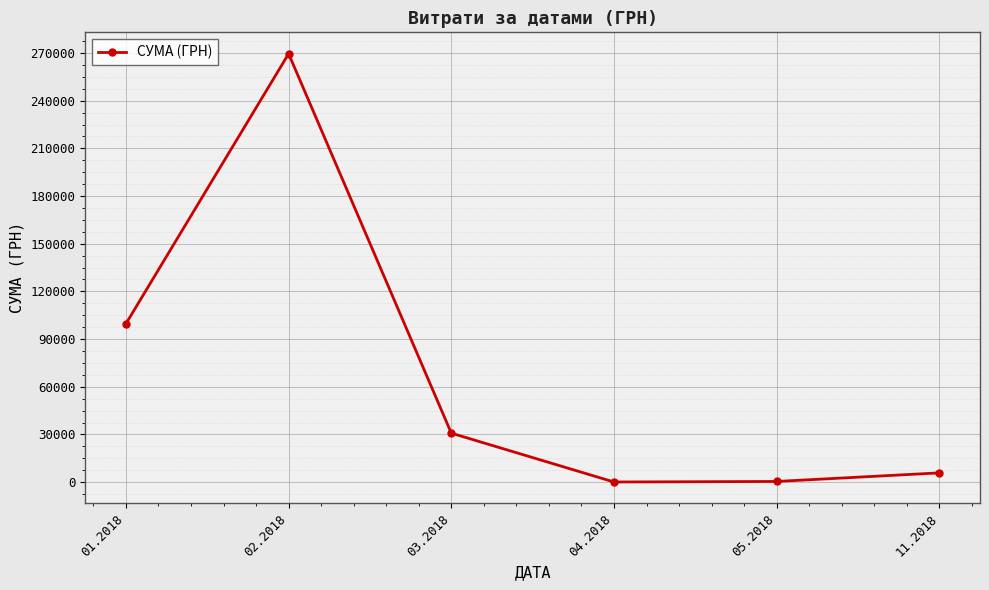

What is the change in value from 02.2018 to 03.2018?

-238774.9